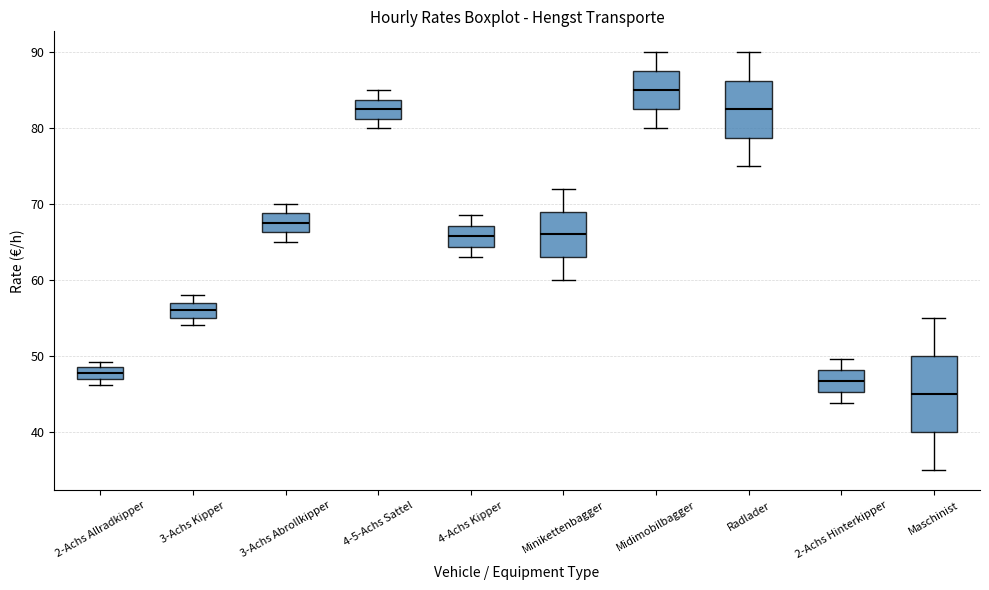

Reading left to right, transcribe this box plot: for each box, give where its median line is, the range the box spans, and where its two whiskers end, as read against the y-axis. The values are not printed on the chart, so give them approximately, as read against the axis.

2-Achs Allradkipper: median 48 (inside the box), box 47 to 48, whiskers 46 to 49
3-Achs Kipper: median 56, box 55 to 57, whiskers 54 to 58
3-Achs Abrollkipper: median 68, box 66 to 69, whiskers 65 to 70
4-5-Achs Sattel: median 83, box 81 to 84, whiskers 80 to 85
4-Achs Kipper: median 66, box 64 to 67, whiskers 63 to 69
Minikettenbagger: median 66, box 63 to 69, whiskers 60 to 72
Midimobilbagger: median 85, box 83 to 88, whiskers 80 to 90
Radlader: median 83, box 79 to 86, whiskers 75 to 90
2-Achs Hinterkipper: median 47, box 45 to 48, whiskers 44 to 50
Maschinist: median 45, box 40 to 50, whiskers 35 to 55